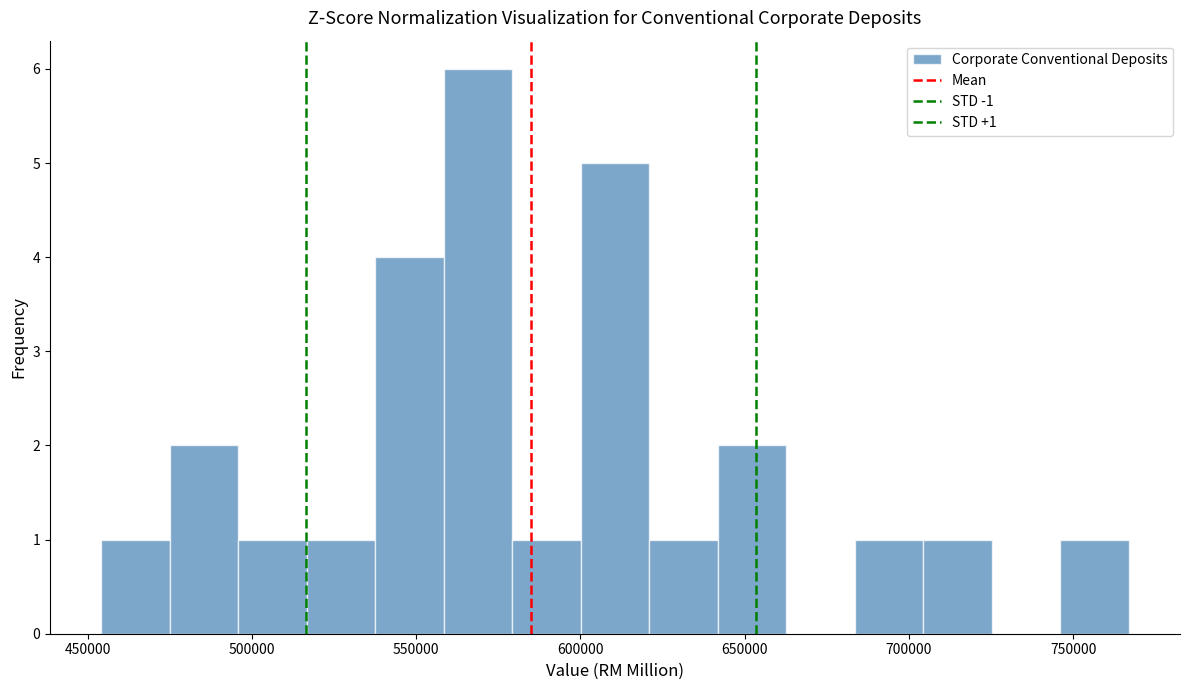

Which range on the x-axis has the tallest bar?

560000 to 580000